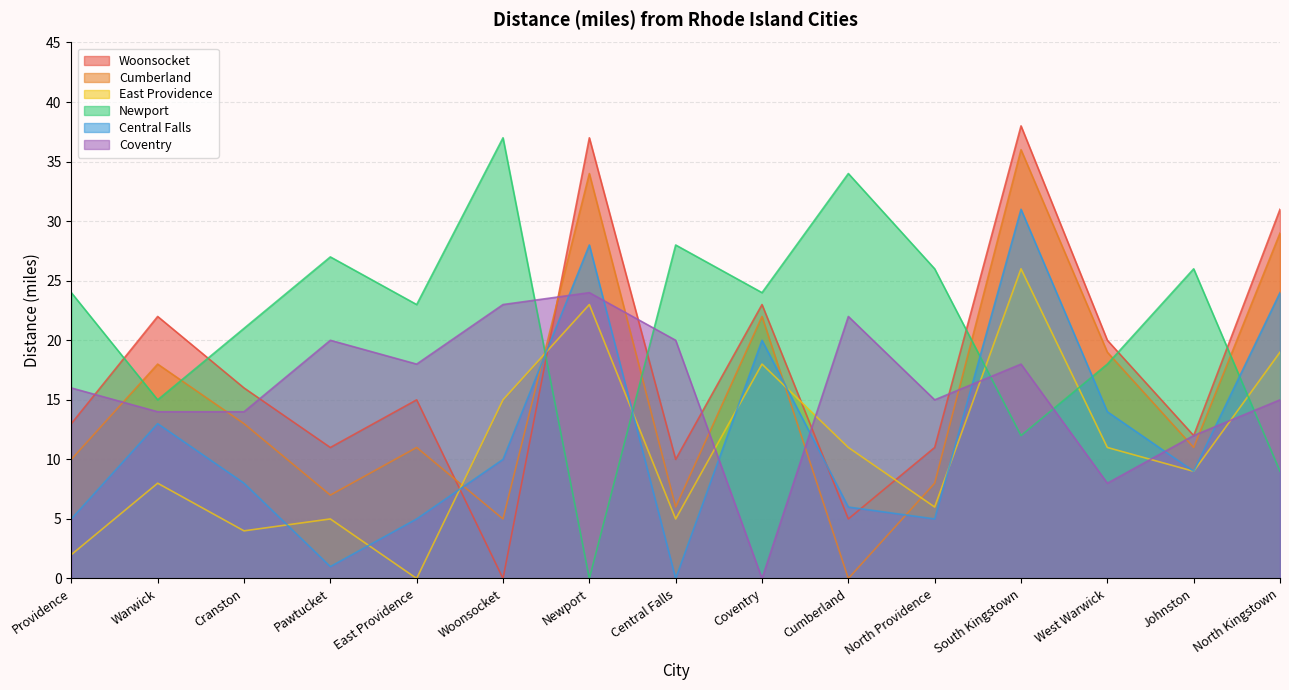

What is the difference between the maximum and minimum values in the Woonsocket_dist series?

38